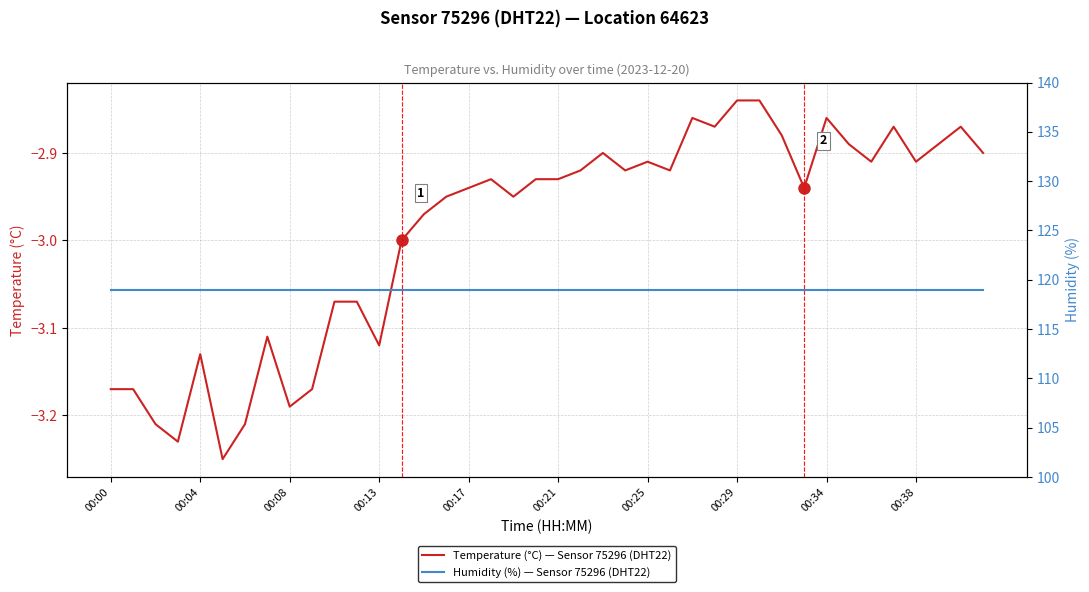

What is the difference between the highest and lowest values at 35?

121.9